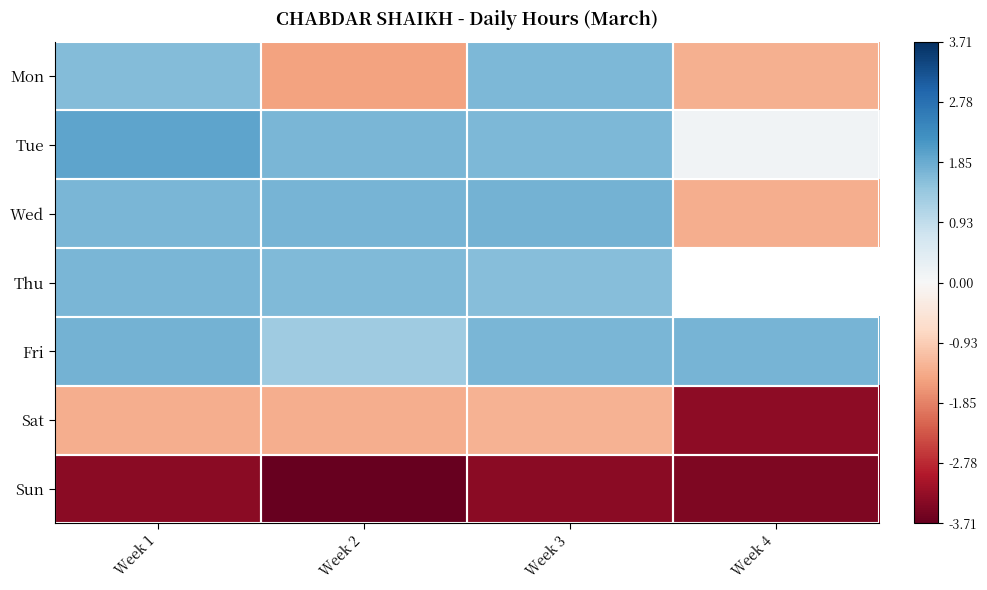

How many data points in Thu are above 1?

3